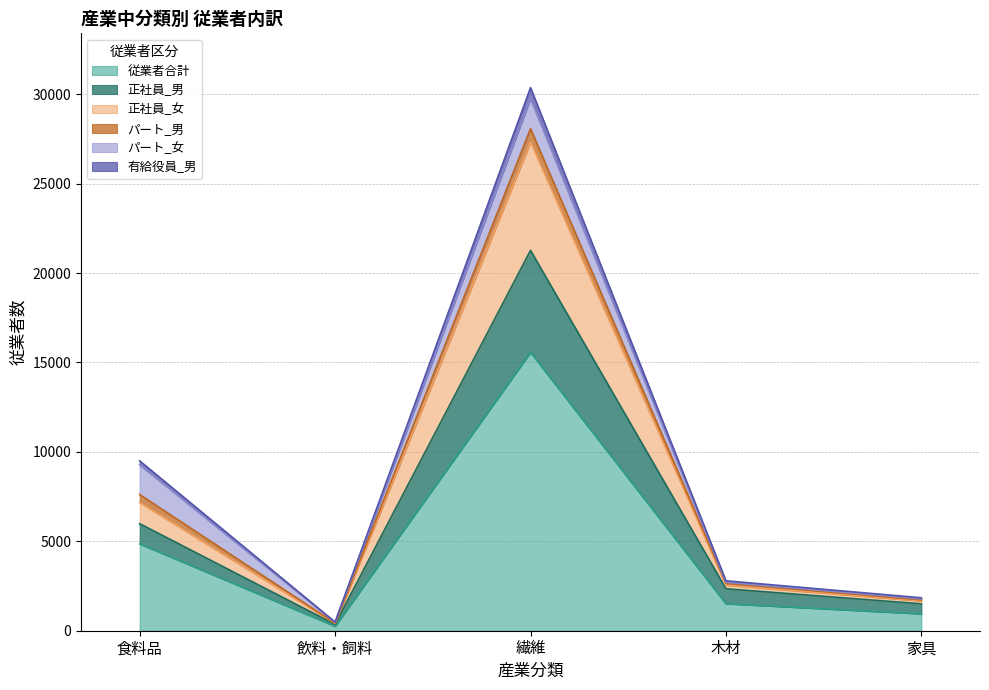

In 有給役員_男, how many points are higher than both neighbors (excluding endpoints)?

1